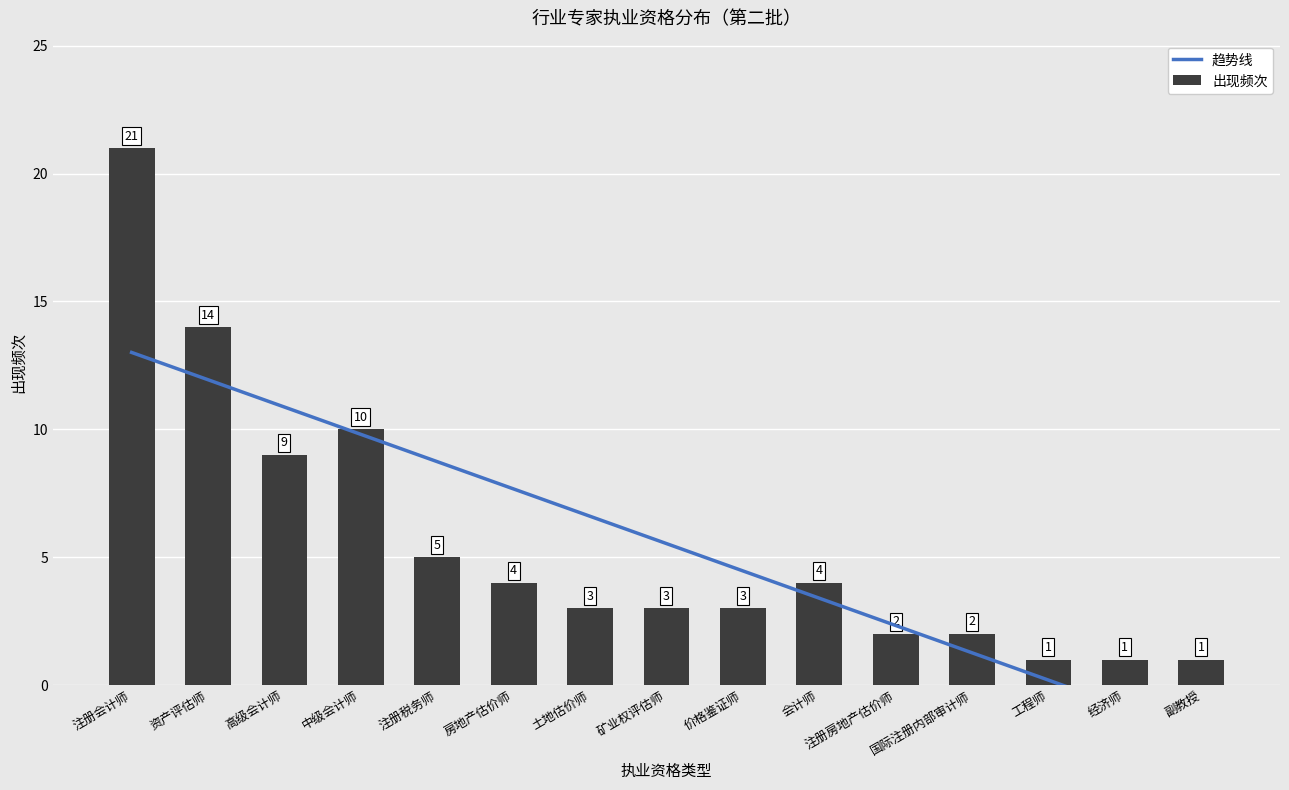

Are the bars grouped side by side (vs. stacked)?

Yes